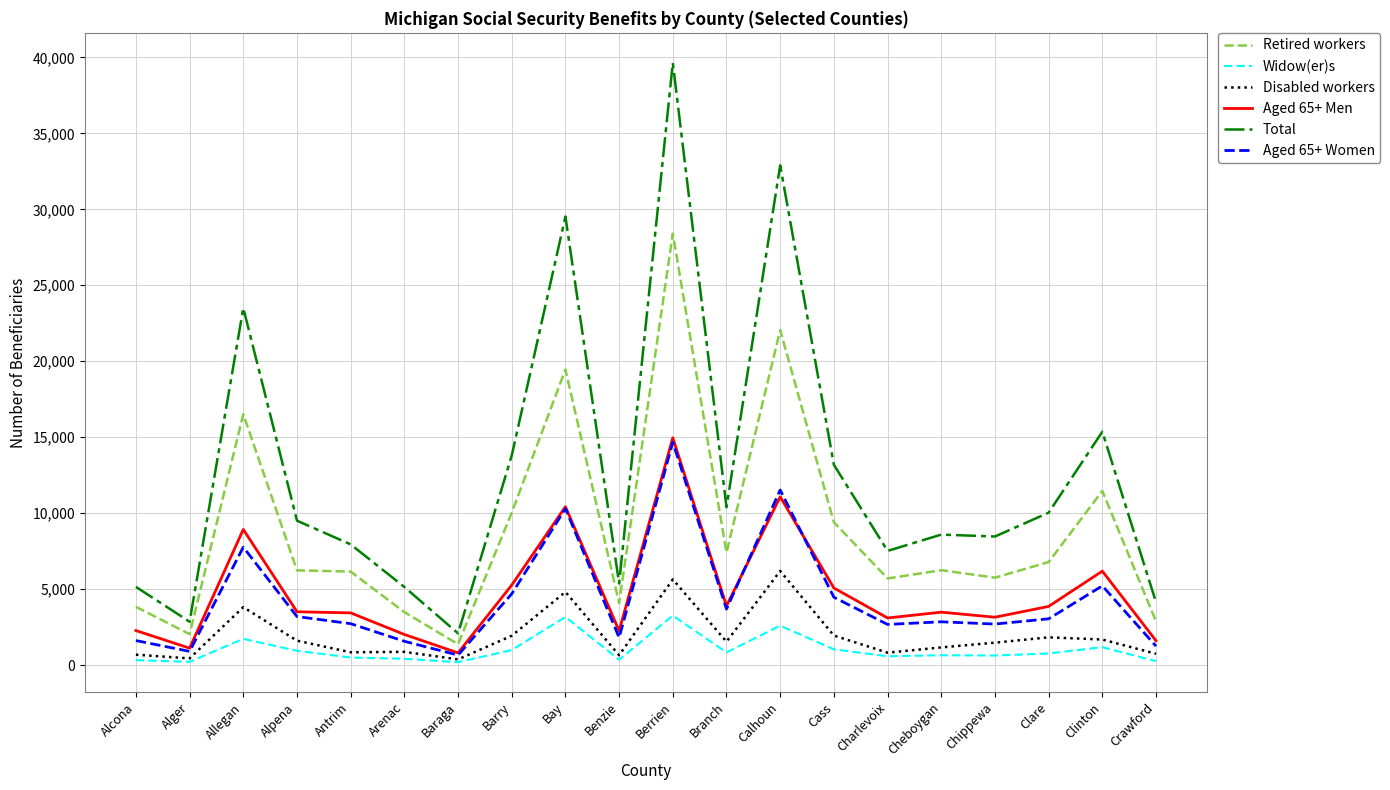

How many series are shown in this chart?

6